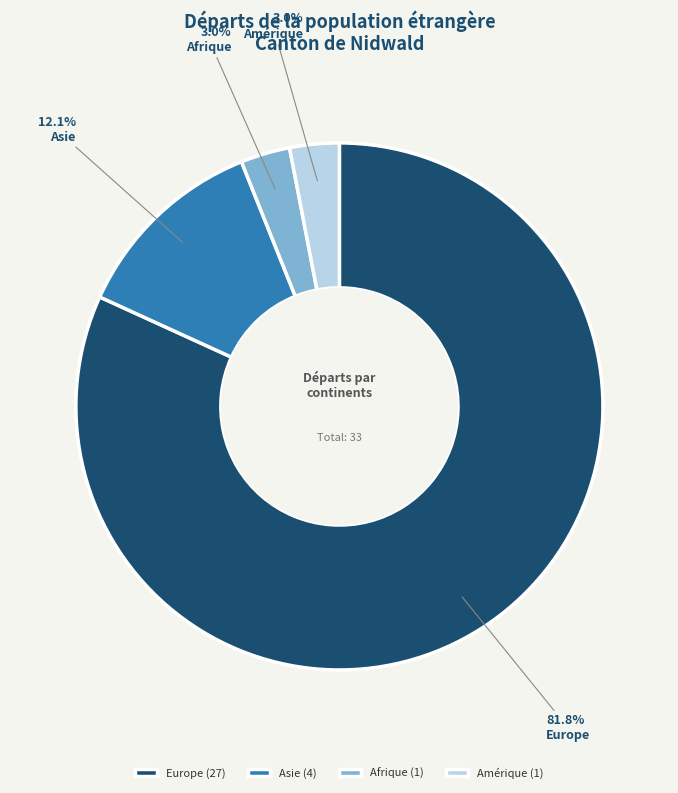

Count the number of slices in the pie.

4